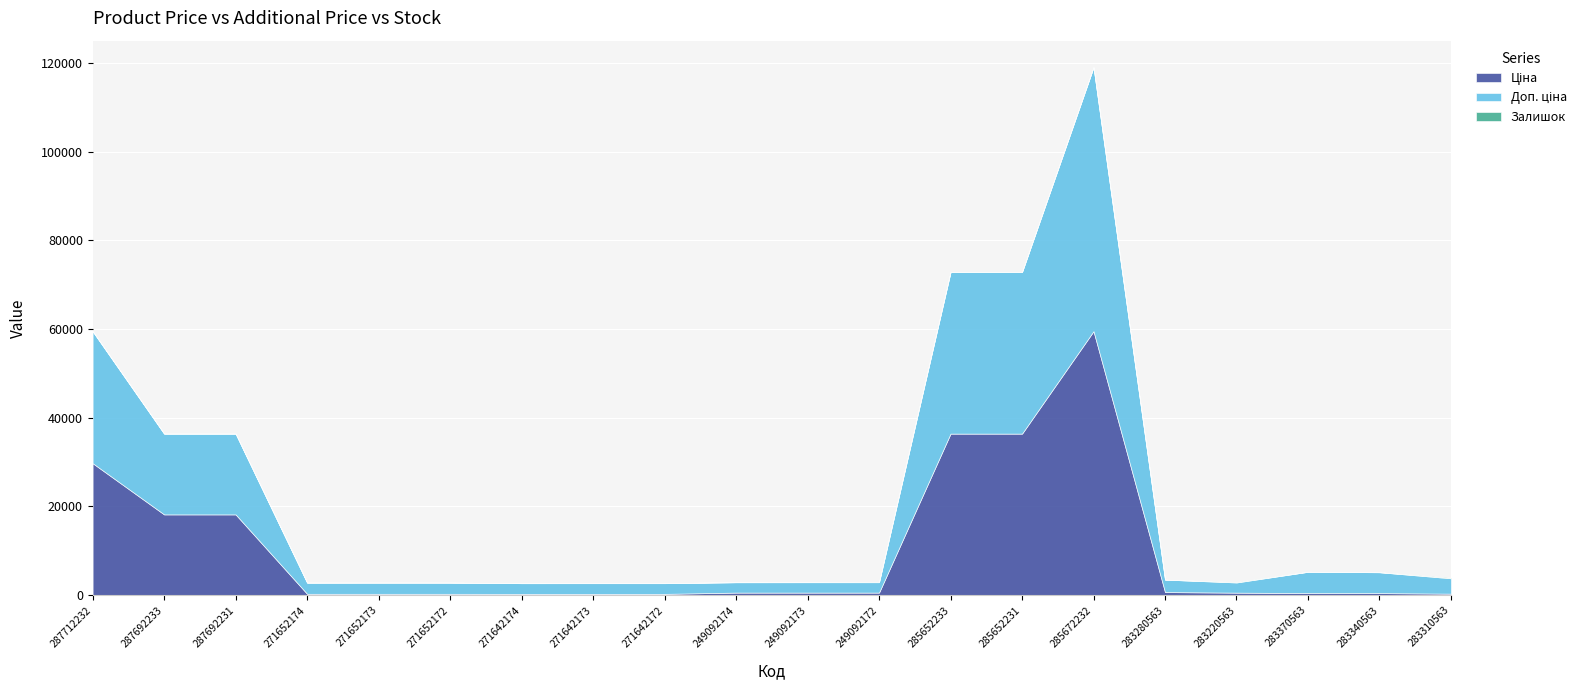

What is the maximum value for Ціна?

59523.0